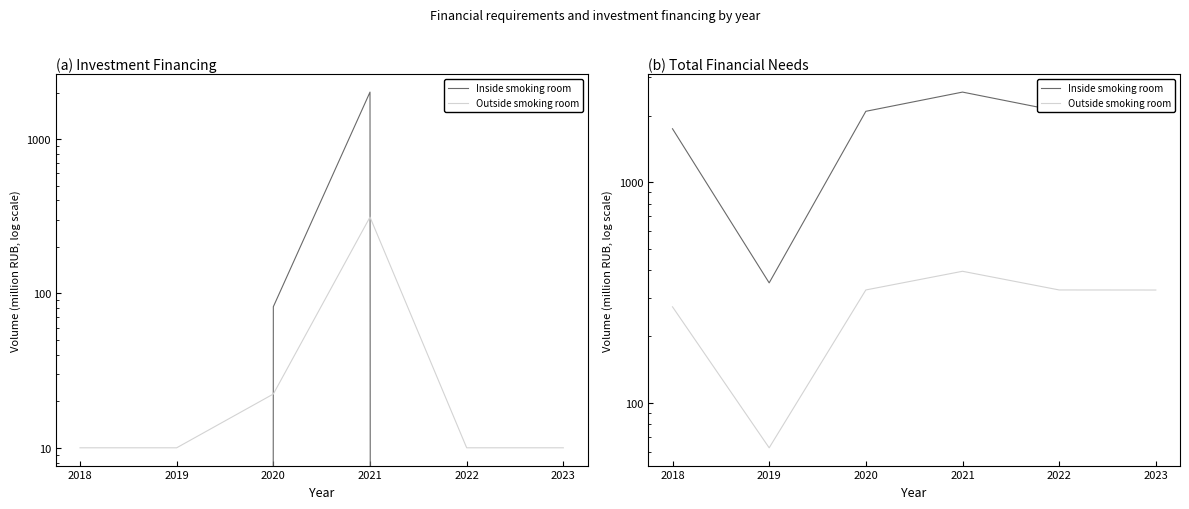

At which label does Outside smoking room first exceed 324?

2020